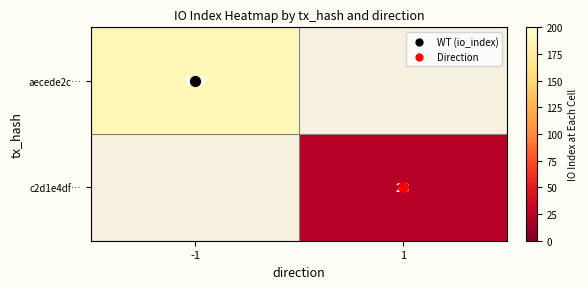

At how many categories does at least one series exceed 164?

1